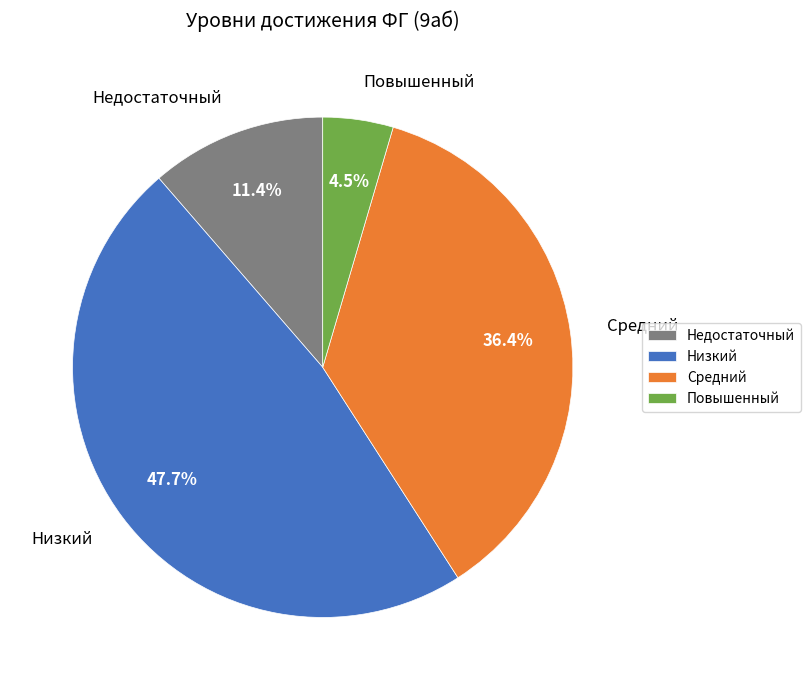

Is there any slice that represents more than half of the pie?

No